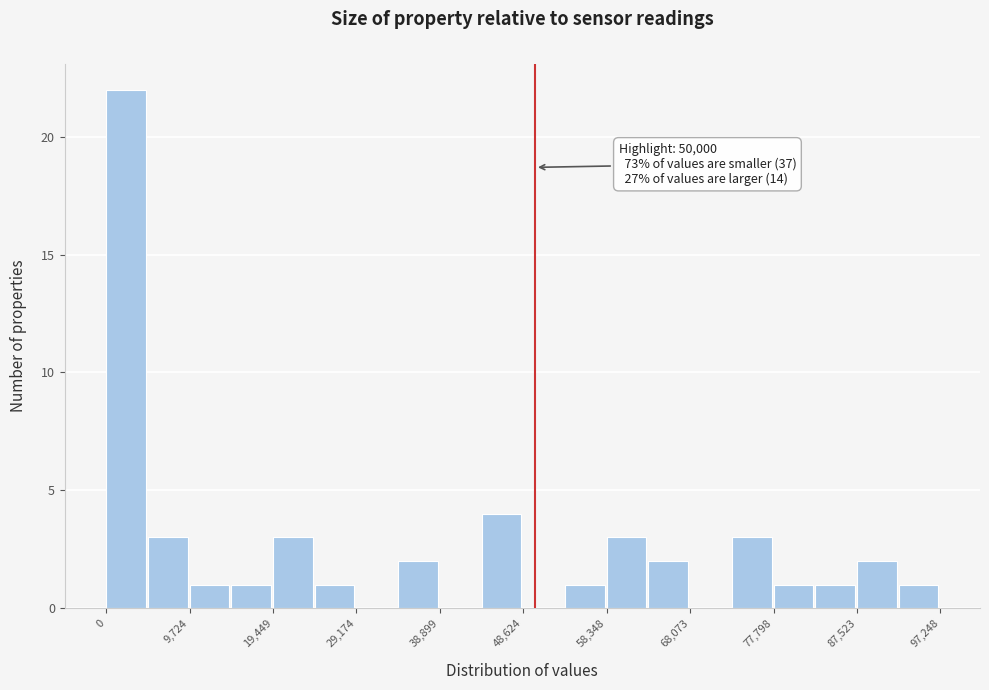

Over which range of the x-axis is the bar tallest?

0 to 5000